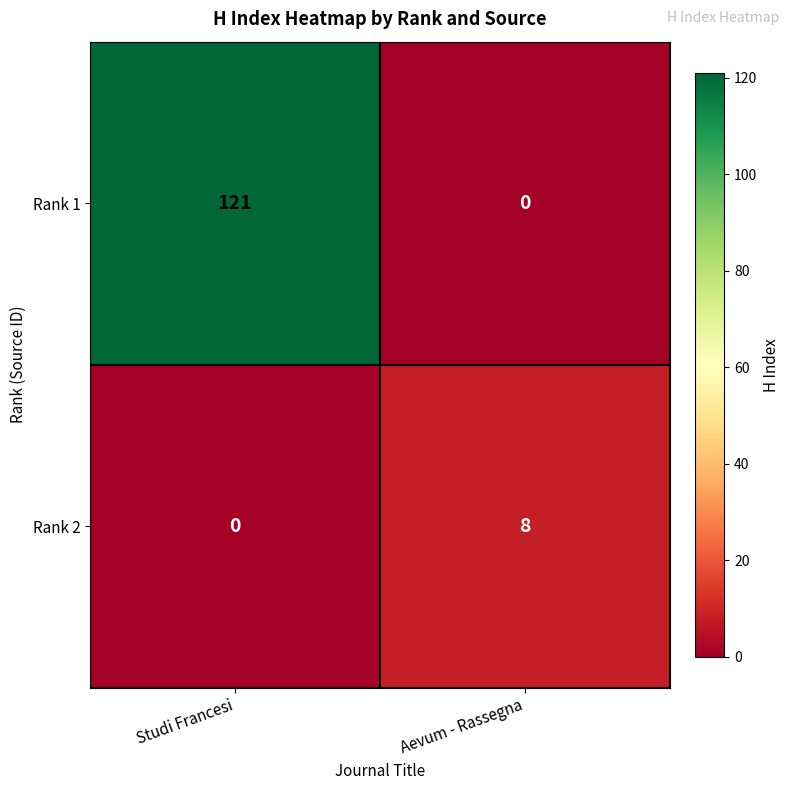

Which category has the highest value across all series?

Studi Francesi